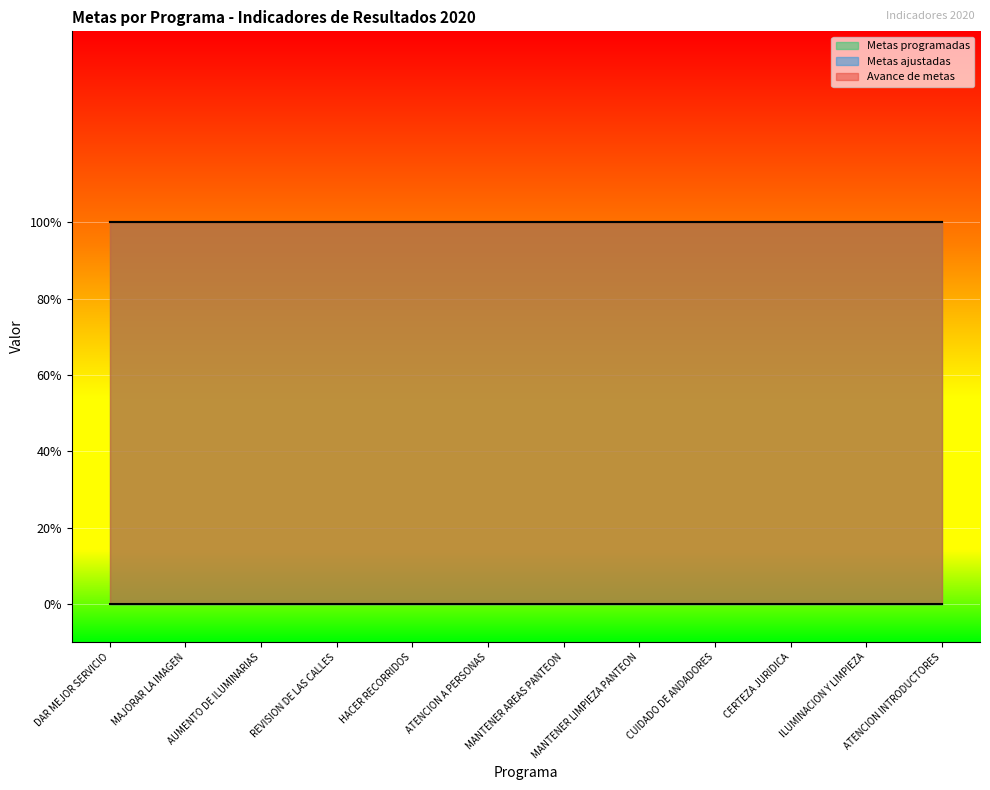

Is the value of Avance de metas at MANTENER LIMPIEZA PANTEON greater than the value of Metas programadas at AUMENTO DE ILUMINARIAS?

No